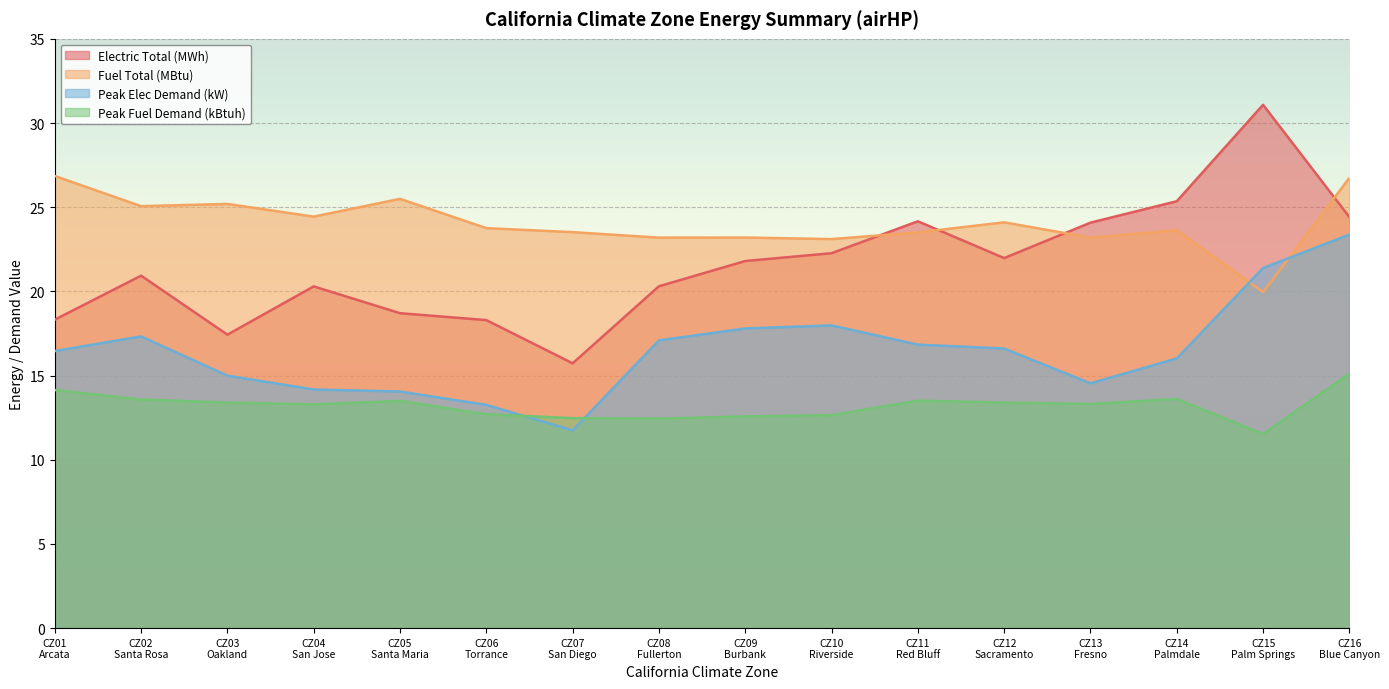

Which series ends up on top after the final intersection of Peak Elec Demand (kW) and Peak Fuel Demand (kBtuh)?

Peak Elec Demand (kW)